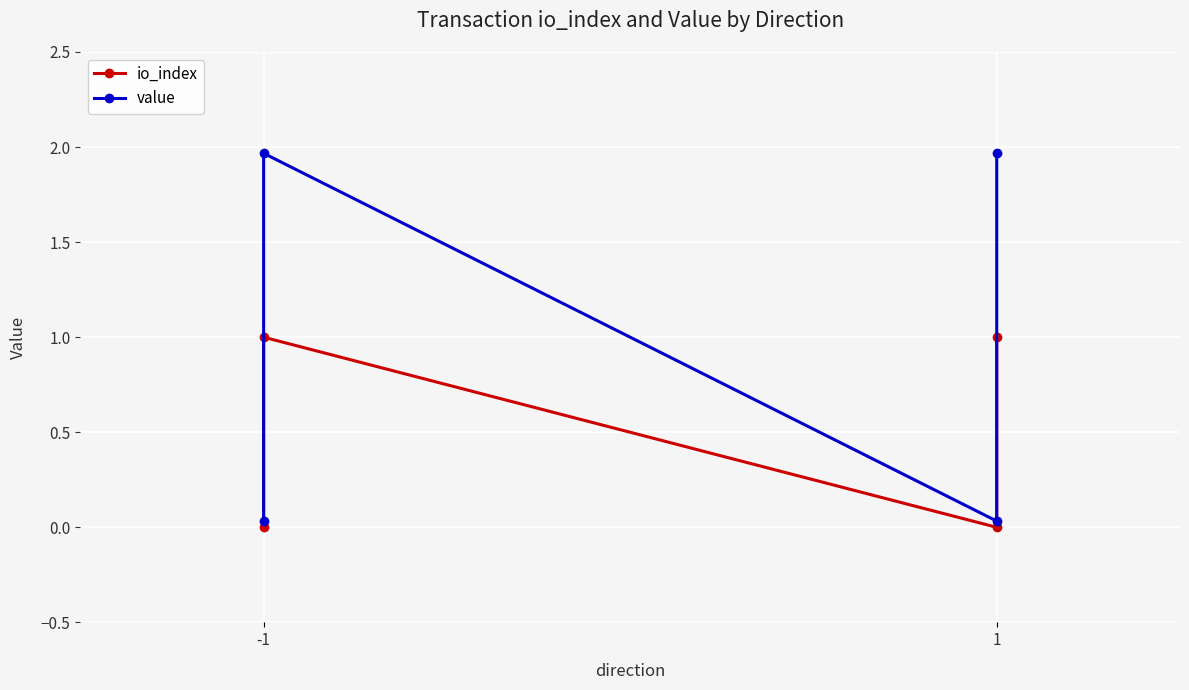

Is the value of io_index at -1 greater than the value of value at 1?

No